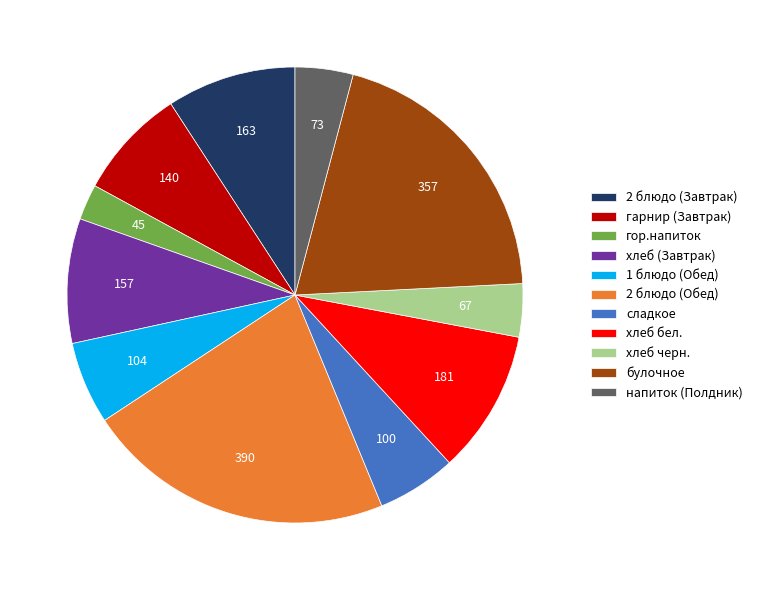

Combined, do булочное and 2 блюдо (Завтрак) account for over 50%?

No